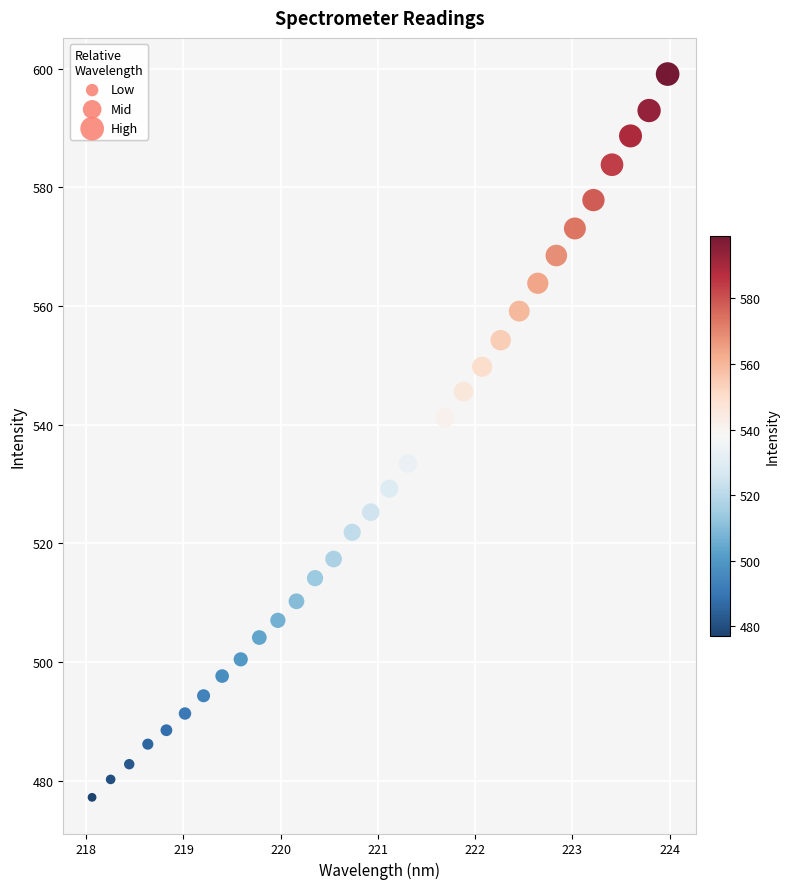

What is the range of X values (max minus min)?

5.9